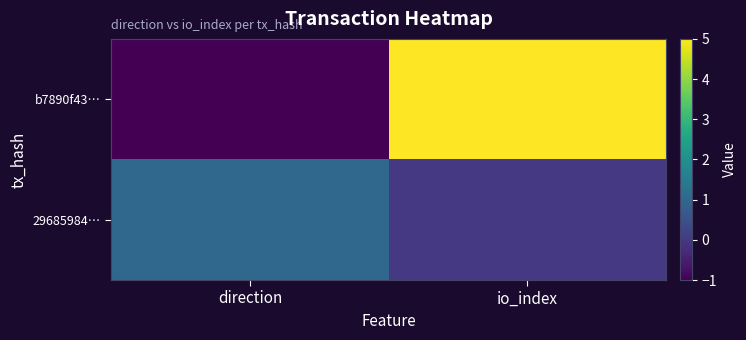

Between io_index and direction, which is larger?

io_index